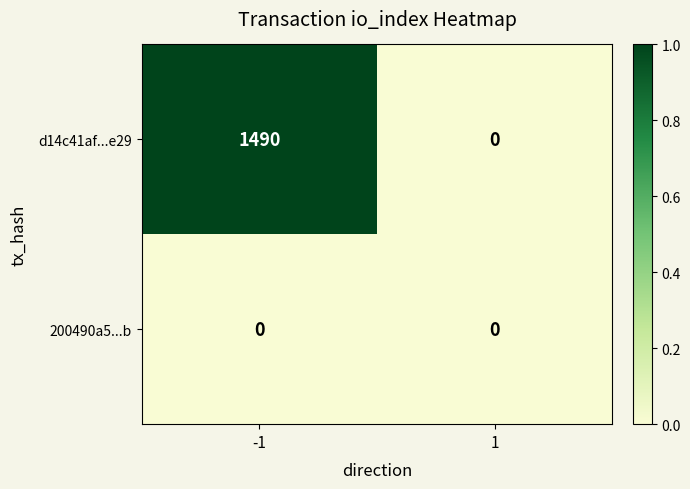

List the series in order of their peak value, lowest first.

200490a5...b, d14c41af...e29